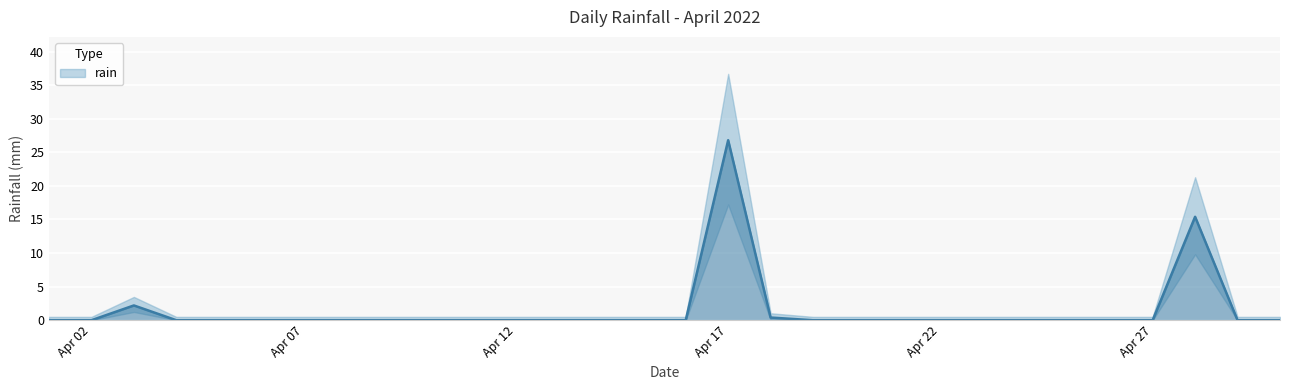

True or false: the data has more than 1 interior local peaks.

True